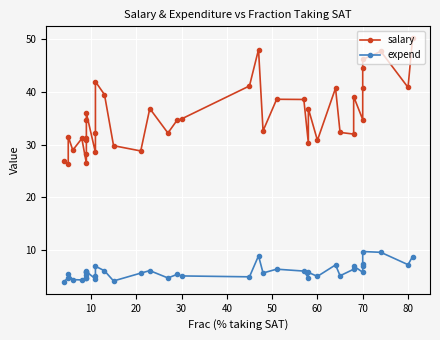

True or false: expend has more than 2 interior local peaks.

True